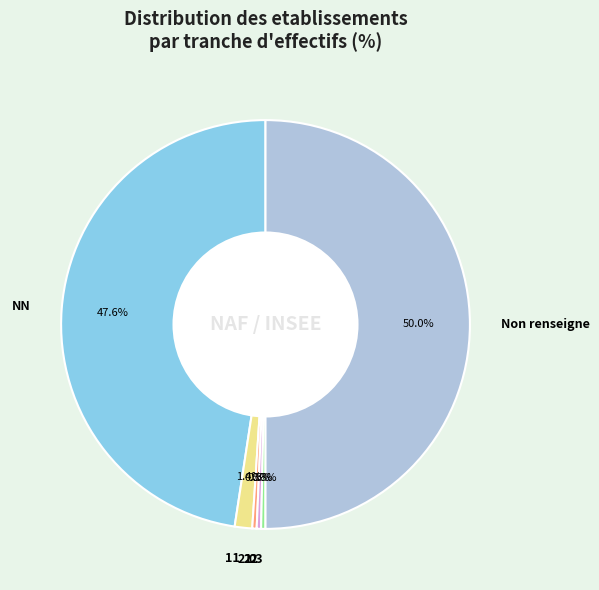

Combined, do NN and 22 account for over 50%?

No